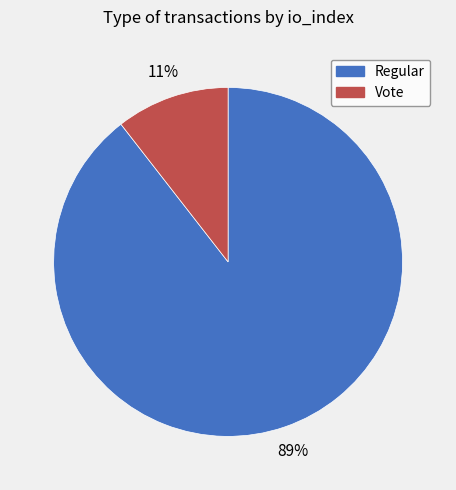

Do Regular and Vote together represent more than half of the pie?

Yes